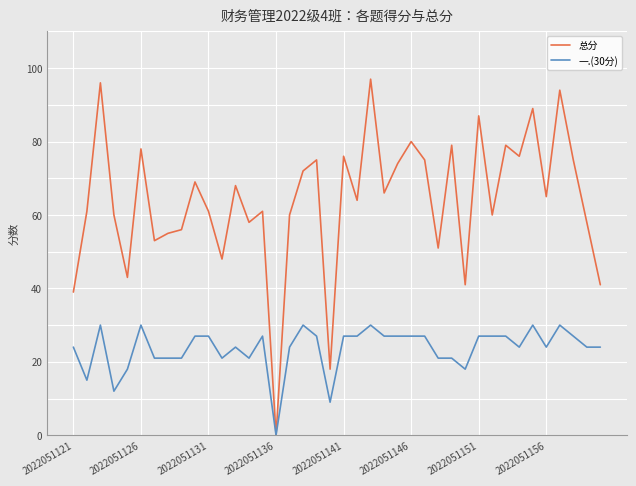

Which series has the widest spread of values?

总分